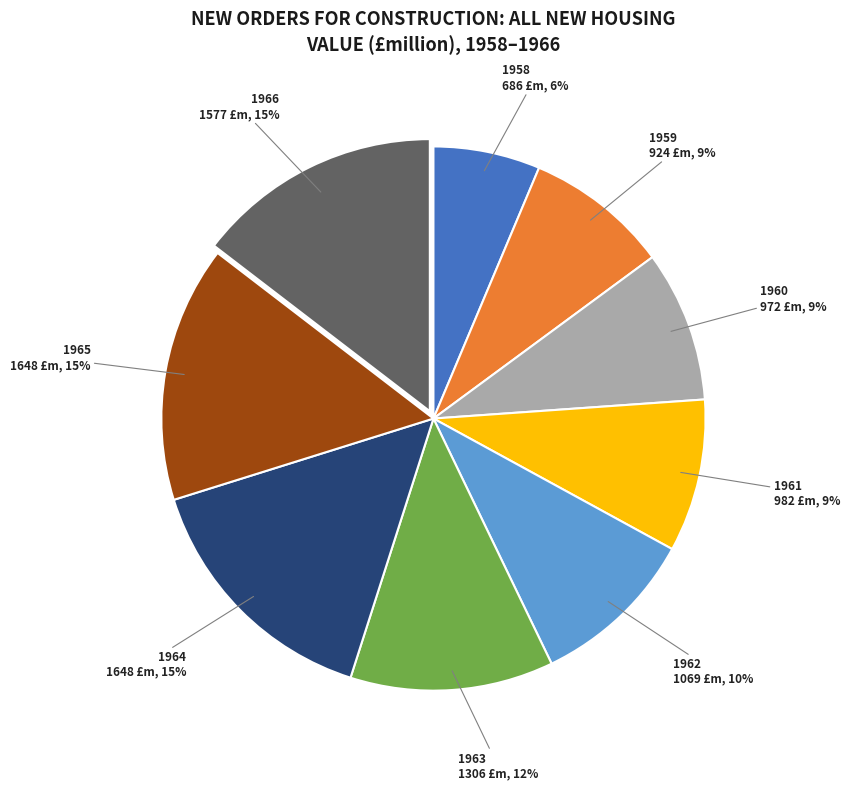

Does any single category account for the majority?

No